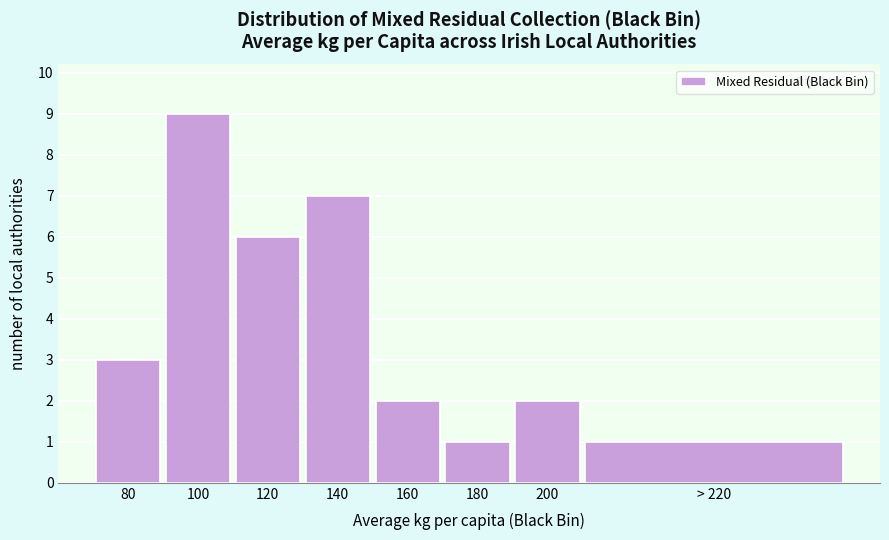

Reading right to left, list all the values displayed in this chart.

1	2	1	2	7	6	9	3